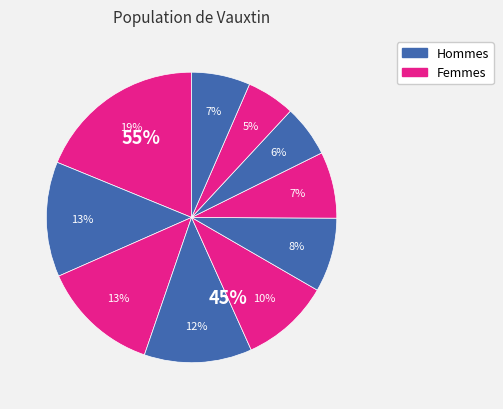

To the nearest percent, what is the difference between the pct05 and pct75 slice percentages?

13%